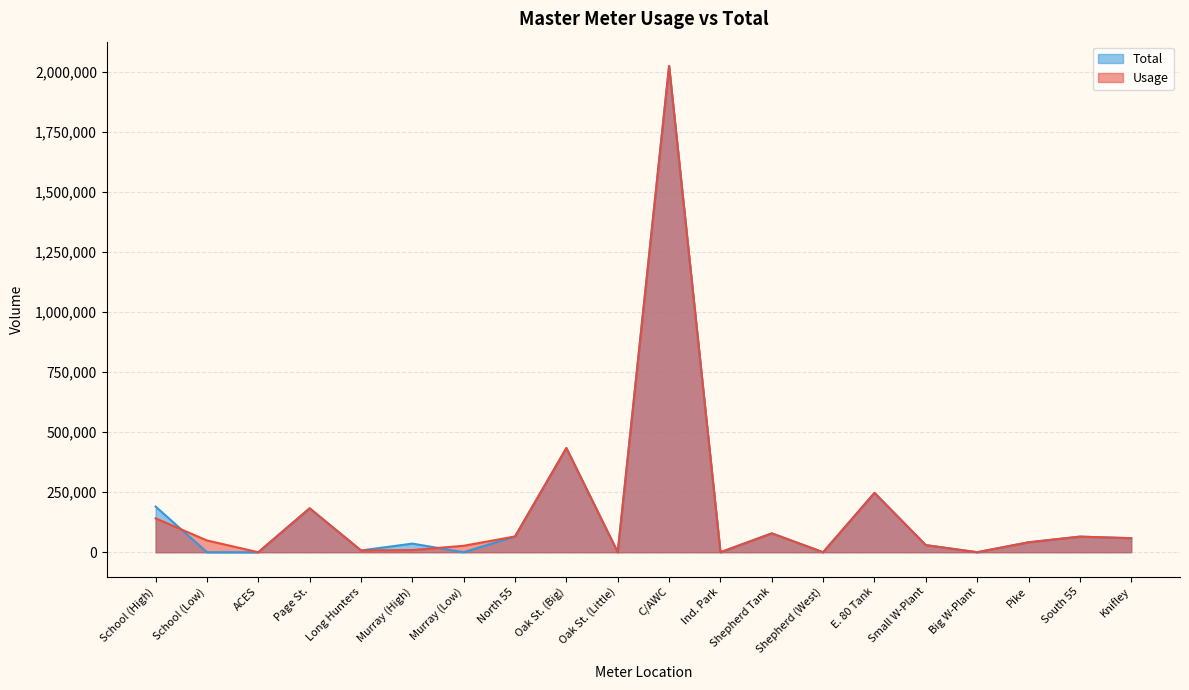

What is the label of the 14th point from the right?

Murray (Low)